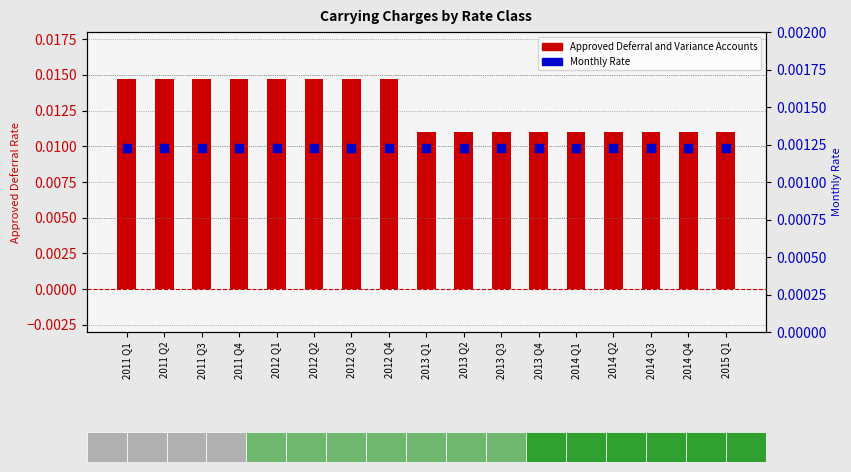

At how many categories does at least one series exceed 0?

17